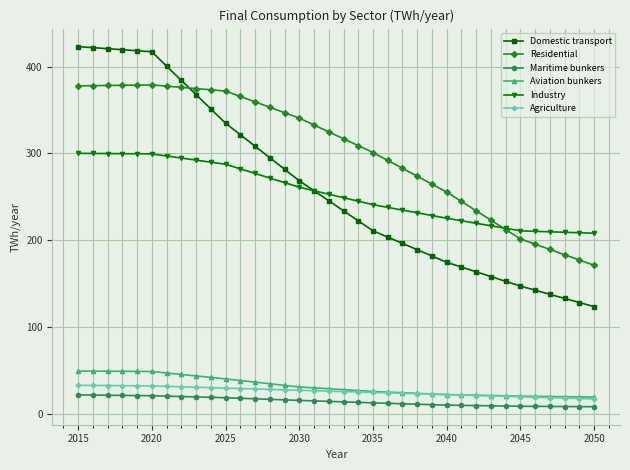

True or false: Industry and Agriculture intersect in this chart.

False